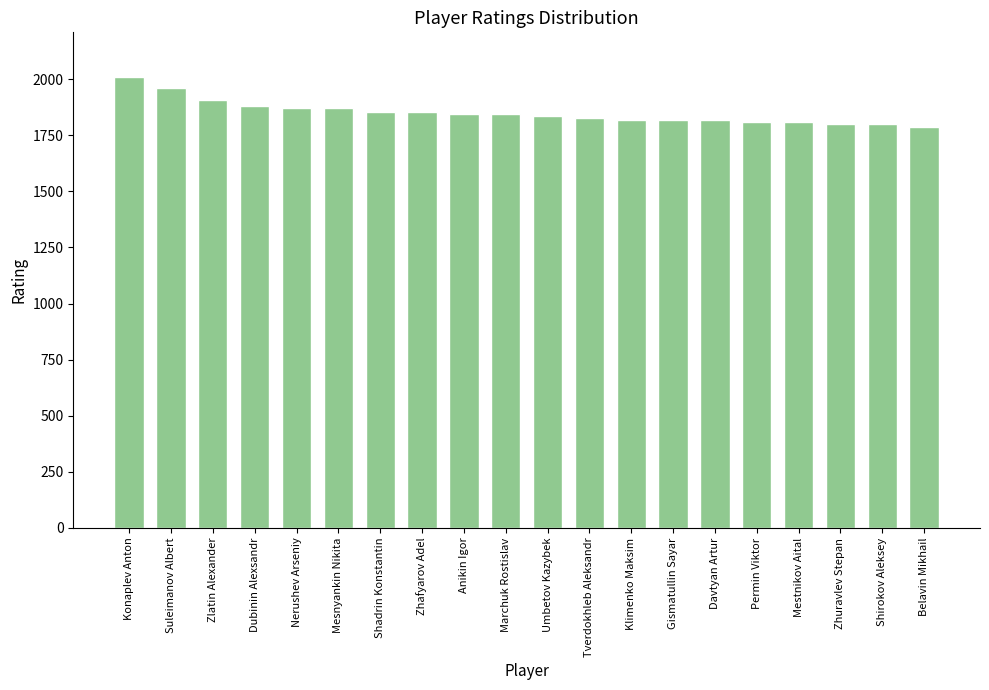

What is the value of the 14th bar from the left?

1817